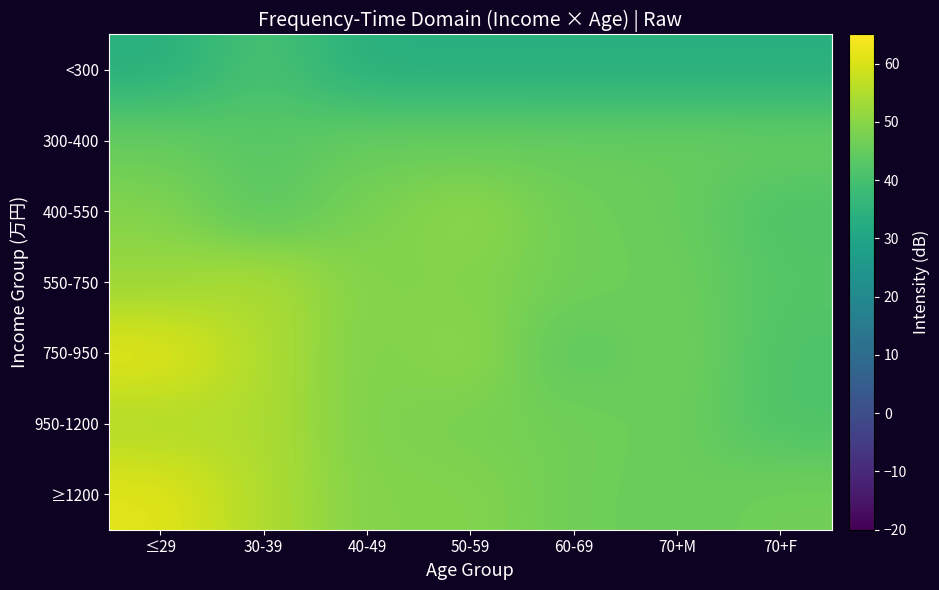

What is the maximum value shown in the chart?

61.6